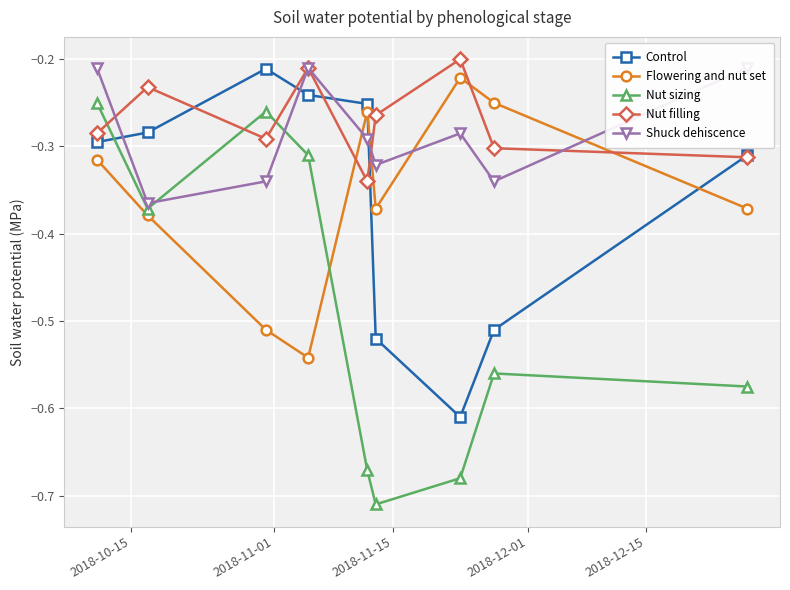

Does the chart display data point markers on the line(s)?

Yes